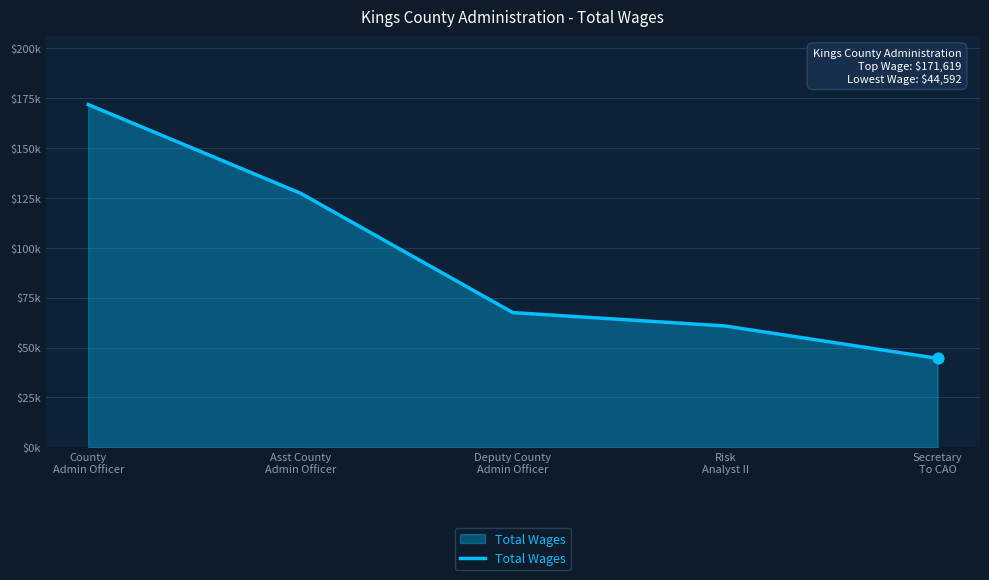

Which has a higher value, Deputy County
Admin Officer or Asst County
Admin Officer?

Asst County
Admin Officer